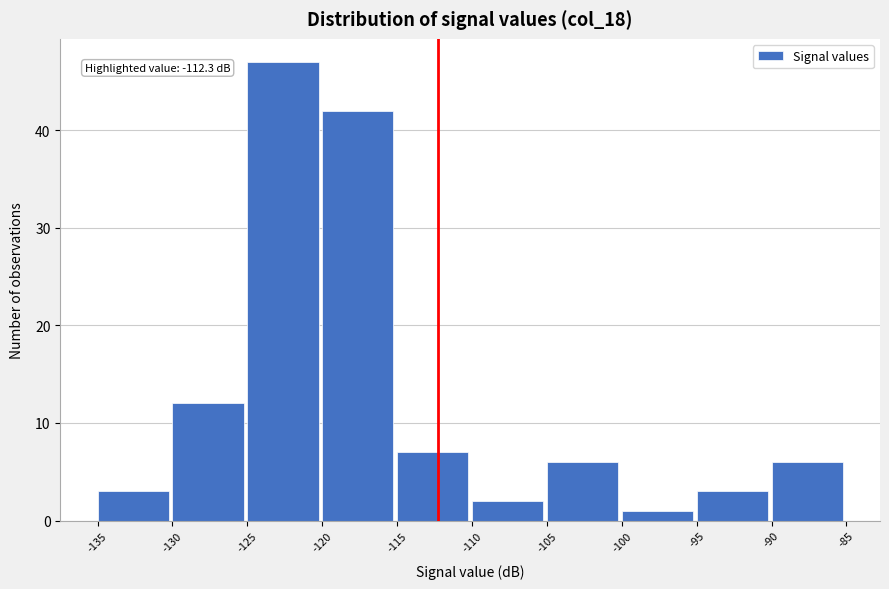

Which range on the x-axis has the tallest bar?

-125 to -120